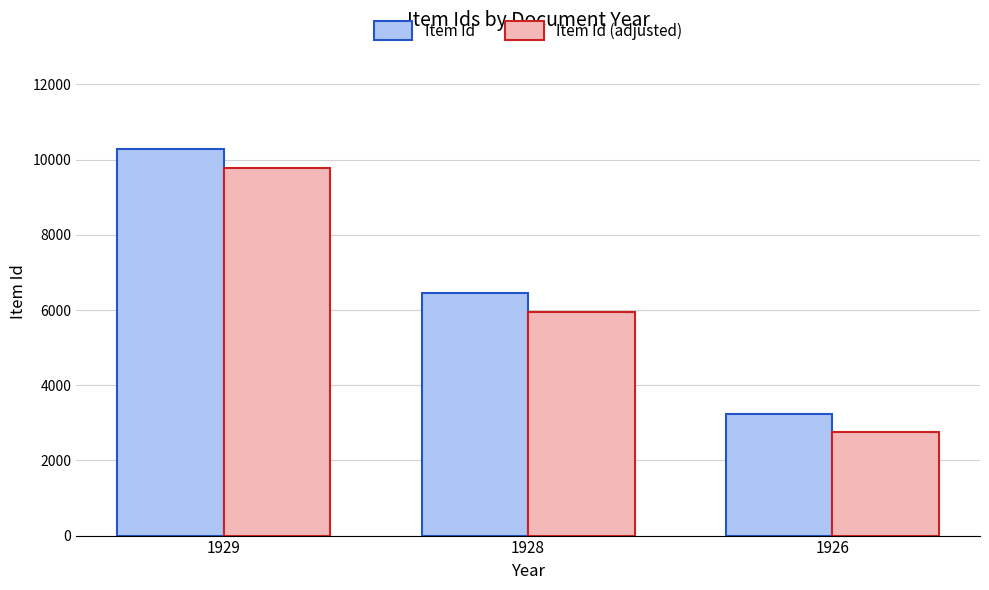

At which label is Item Id closest to 6758?

1928